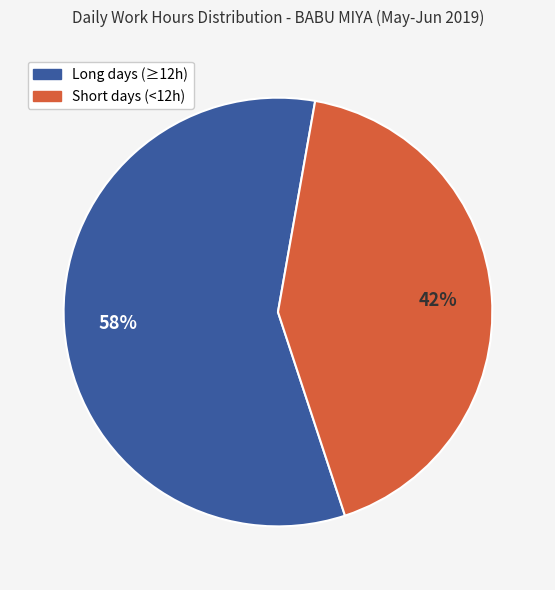

To the nearest percent, what is the difference between the largest and smallest slice percentages?

16%